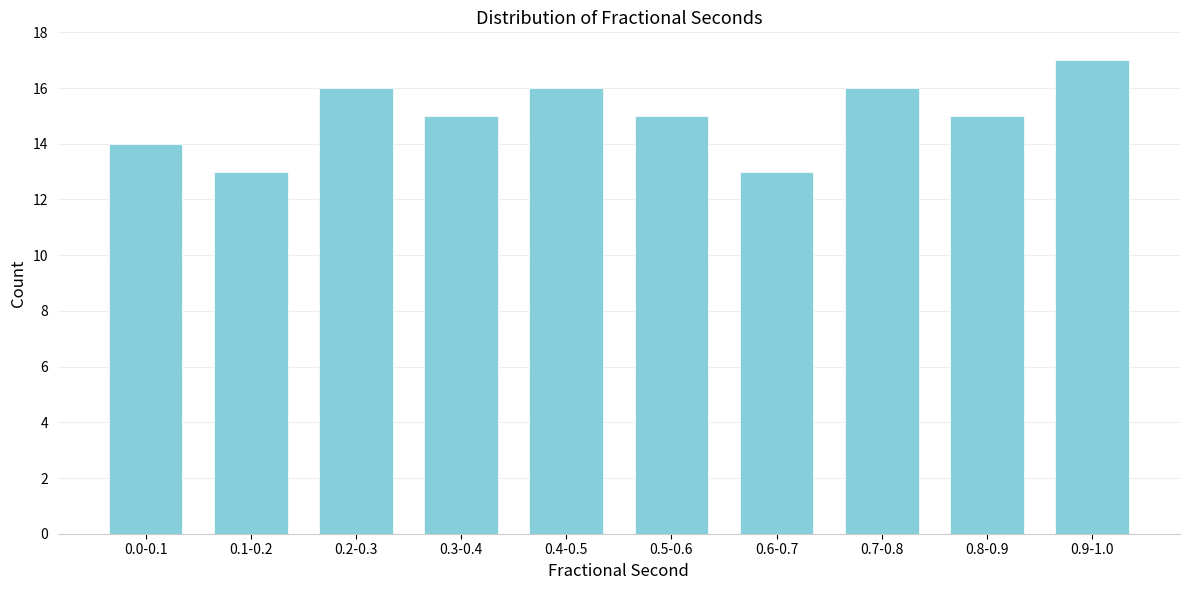

Reading left to right, transcribe all the data shown in this chart.

14	13	16	15	16	15	13	16	15	17